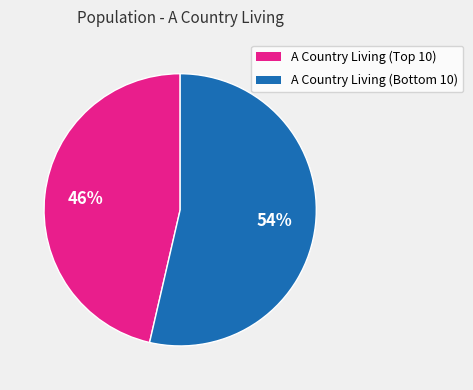

Does any single category account for the majority?

Yes